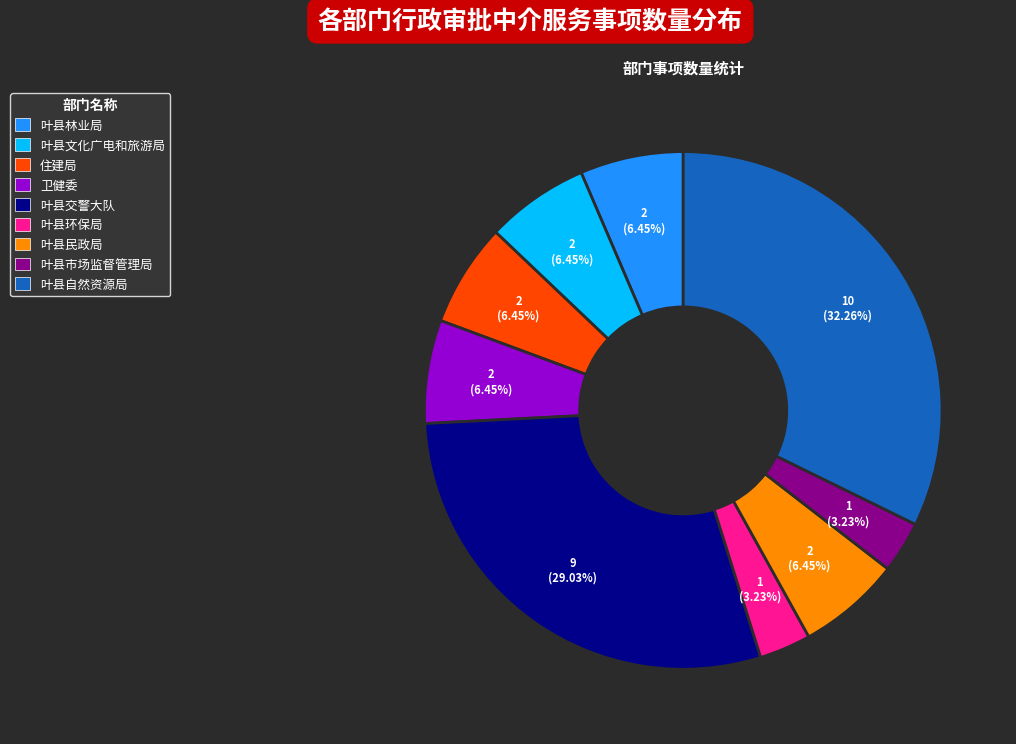

Is there a majority slice in this chart?

No